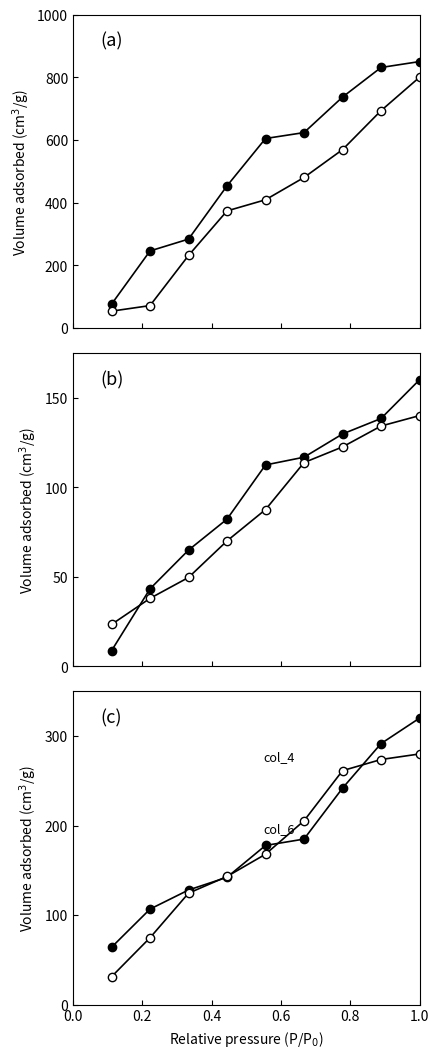

At how many categories does at least one series exceed 509?

5